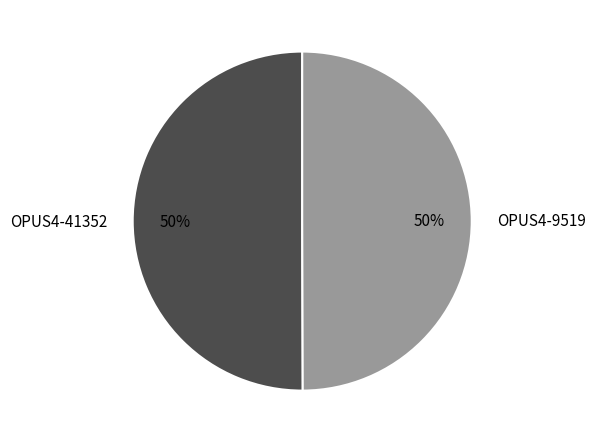

To the nearest percent, what is the combined percentage of OPUS4-9519 and OPUS4-41352?

100%